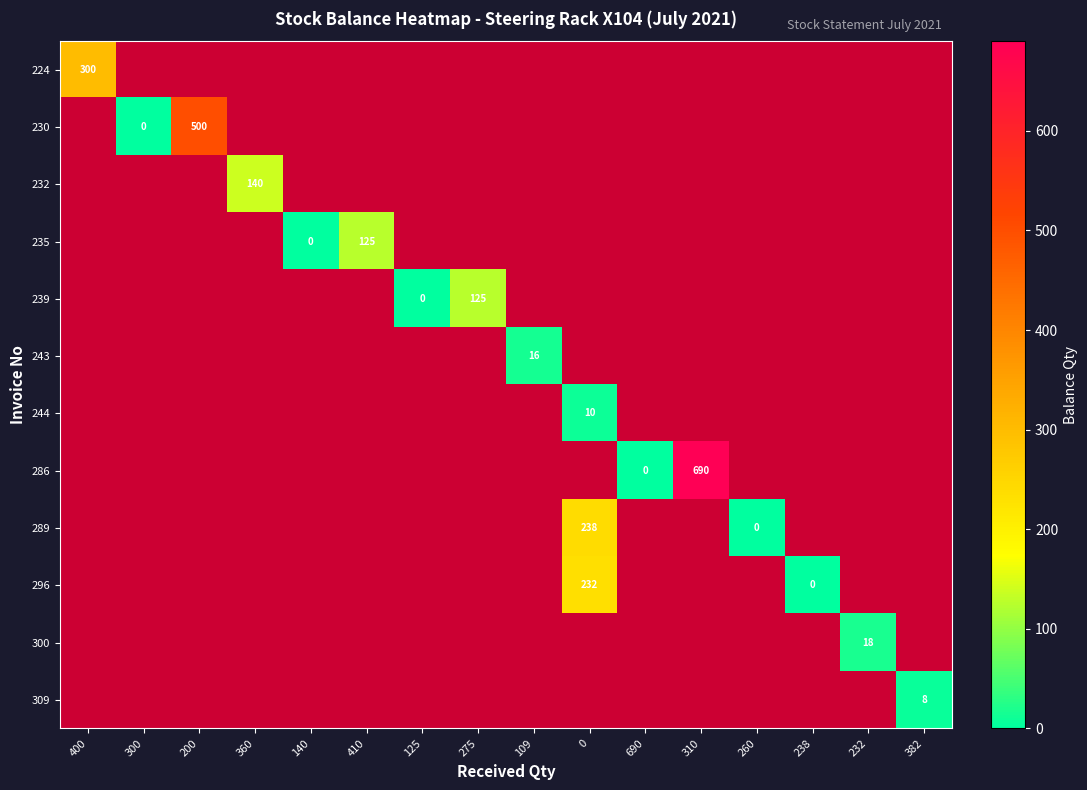

Is it true that 300 equals 18 at 232?

True